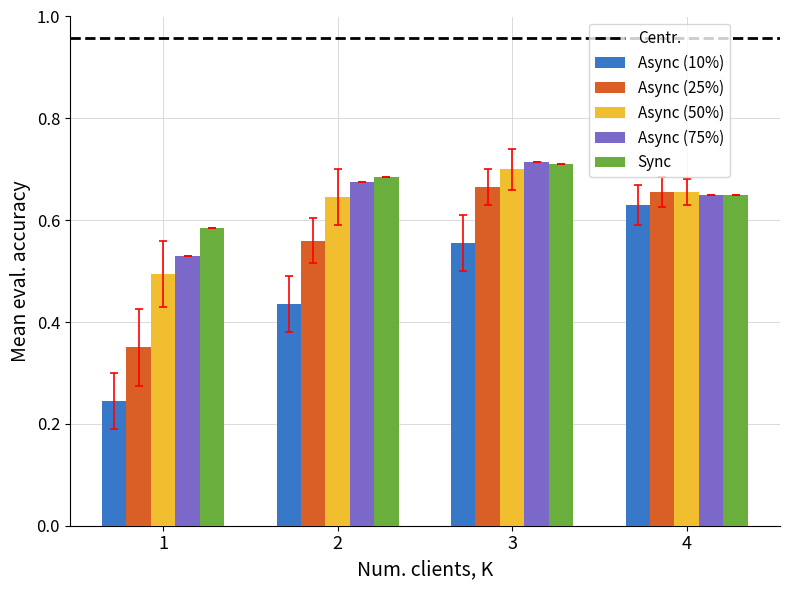

How many bars are there in total?

20